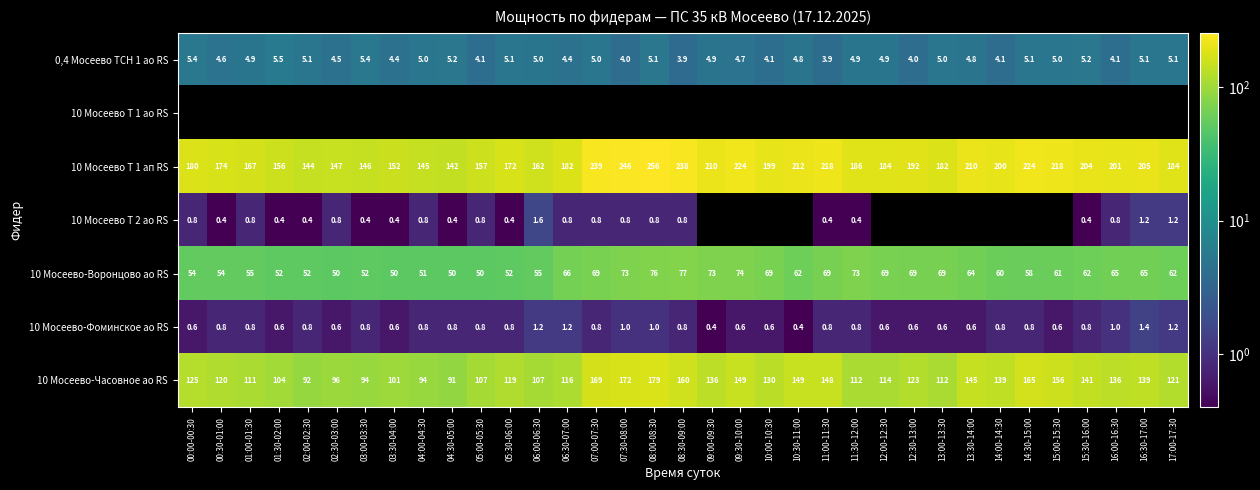

Which category has the highest value in the 10 Мосеево-Фоминское ао RS series?

16:30-17:00